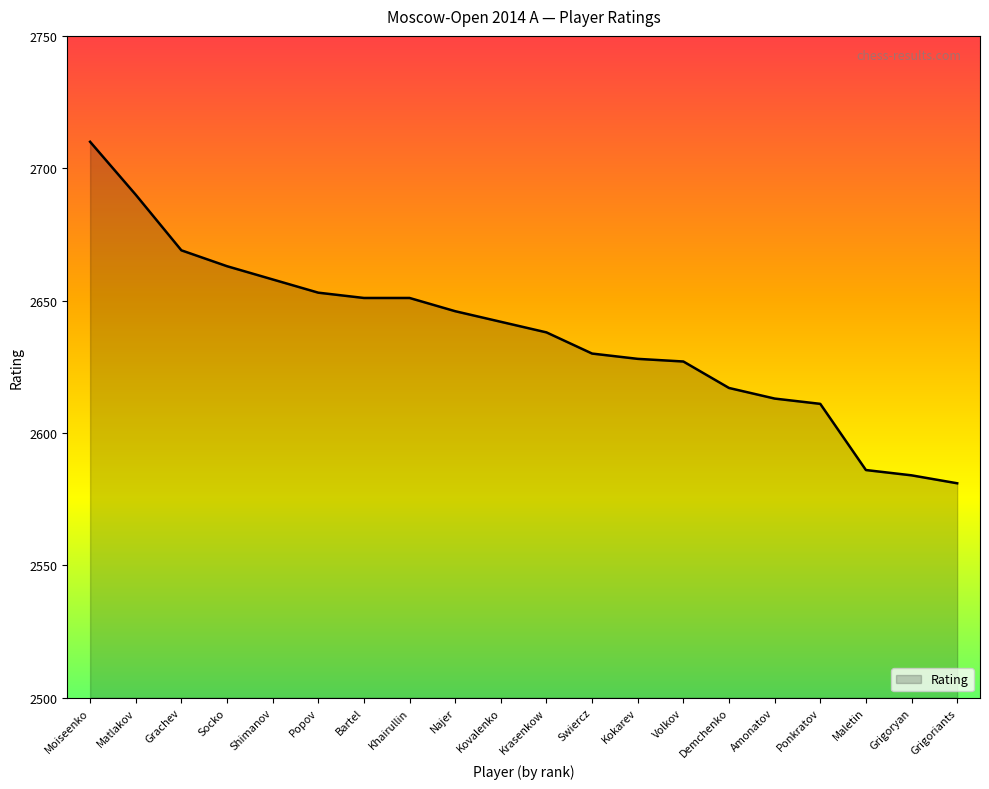

What is the minimum value shown in the chart?

2581